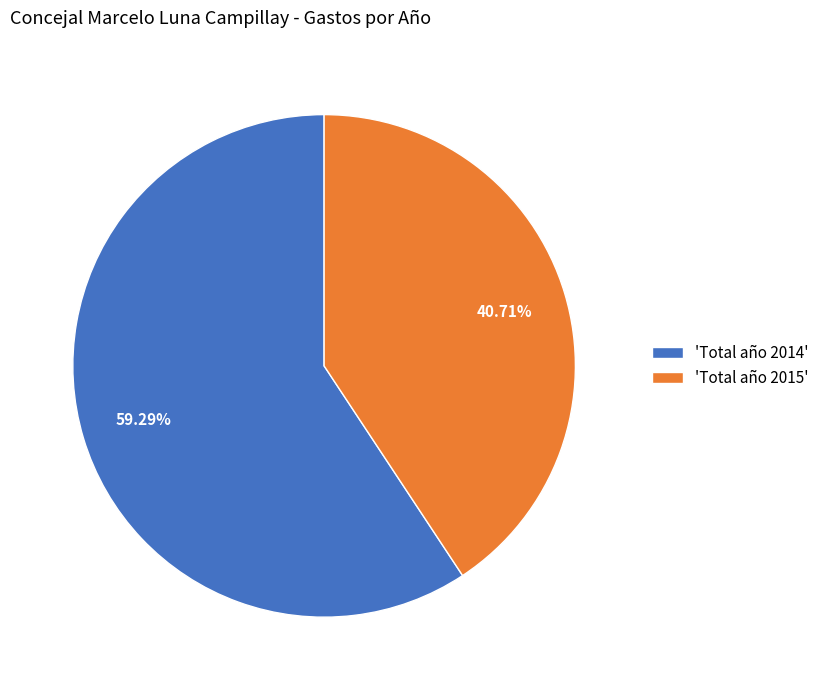

To the nearest percent, what is the average slice percentage?

50%